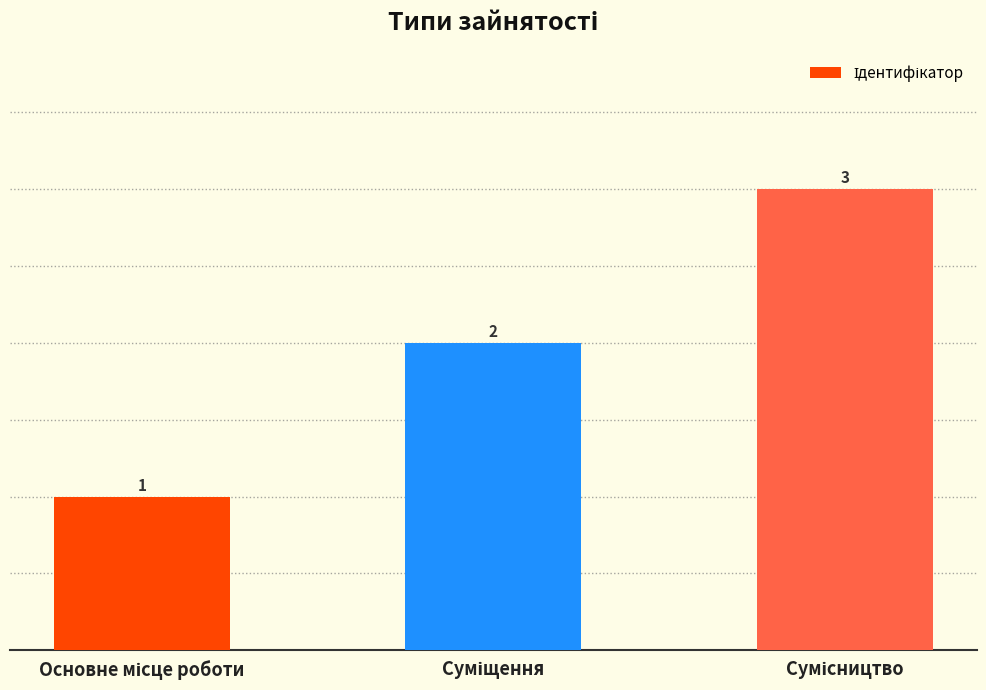

How many values are between 1 and 3?

3